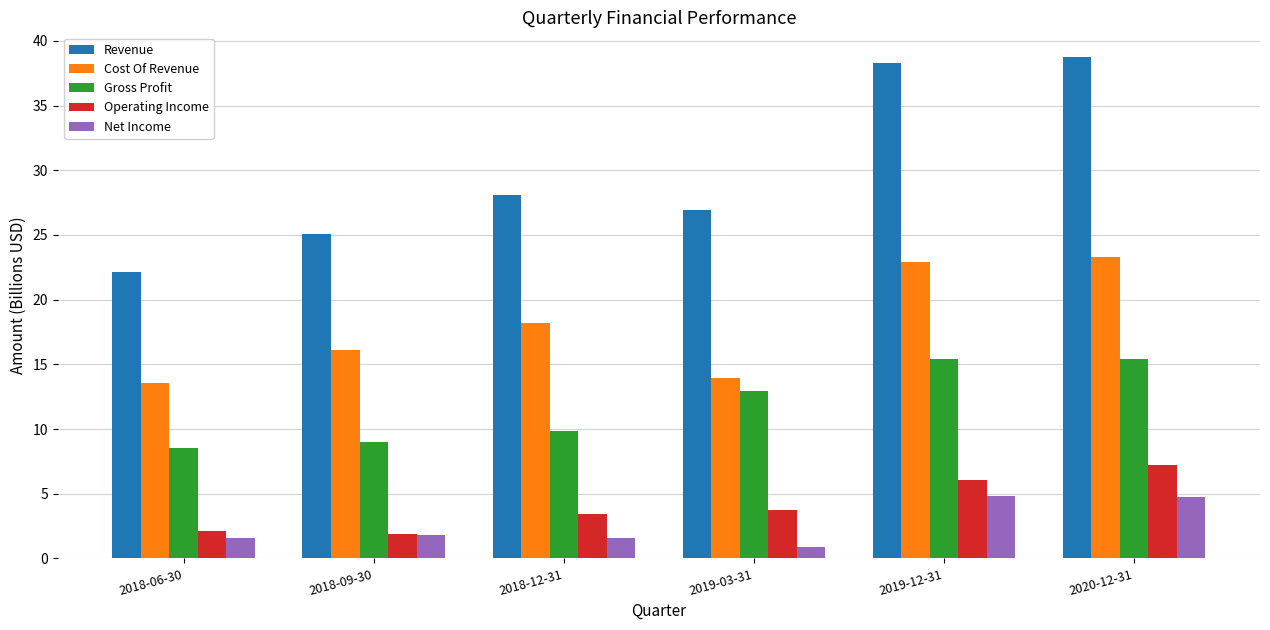

At which category is the sum across all series the highest?

2020-12-31